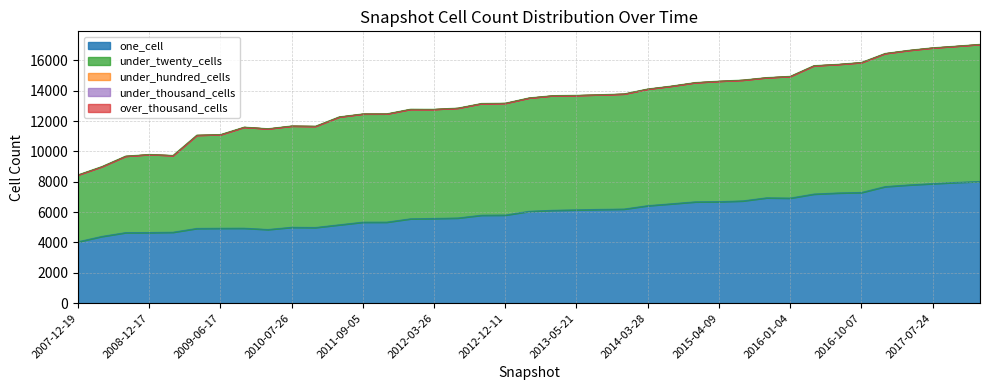

Reading right to left, transcribe all the data shown in this chart.

one_cell: 2017-12-22=8022	2017-10-12=7960	2017-07-24=7881	2017-04-12=7795	2016-12-27=7685	2016-10-07=7297	2016-07-04=7264	2016-04-05=7193	2016-01-04=6927	2015-10-01=6944	2015-07-03=6742	2015-04-09=6692	2015-01-19=6680	2014-09-08=6552	2014-03-28=6428	2013-09-10=6204	2013-07-09=6182	2013-05-21=6152	2013-12-20=6122	2013-02-20=6056	2012-12-11=5808	2012-10-31=5799	2012-07-13=5615	2012-03-26=5585	2012-01-18=5561	2011-06-10=5342	2011-09-05=5340	2011-02-21=5166	2010-04-01=4989	2010-07-26=5003	2009-09-25=4856	2009-12-16=4943	2009-06-17=4941	2009-04-06=4927	2008-10-10=4678	2008-12-17=4656	2008-06-27=4650	2008-04-01=4401	2007-12-19=4048
under_twenty_cells: 2017-12-22=9040	2017-10-12=8986	2017-07-24=8955	2017-04-12=8876	2016-12-27=8779	2016-10-07=8572	2016-07-04=8481	2016-04-05=8466	2016-01-04=8027	2015-10-01=7927	2015-07-03=7968	2015-04-09=7946	2015-01-19=7865	2014-09-08=7763	2014-03-28=7695	2013-09-10=7593	2013-07-09=7562	2013-05-21=7552	2013-12-20=7561	2013-02-20=7478	2012-12-11=7378	2012-10-31=7368	2012-07-13=7247	2012-03-26=7200	2012-01-18=7226	2011-06-10=7140	2011-09-05=7140	2011-02-21=7117	2010-04-01=6679	2010-07-26=6682	2009-09-25=6646	2009-12-16=6665	2009-06-17=6176	2009-04-06=6150	2008-10-10=5064	2008-12-17=5149	2008-06-27=5045	2008-04-01=4605	2007-12-19=4414
under_hundred_cells: 2017-12-22=3	2017-10-12=1	2017-07-24=1	2017-04-12=1	2016-12-27=1	2016-10-07=1	2016-07-04=1	2016-04-05=1	2016-01-04=1	2015-10-01=0	2015-07-03=0	2015-04-09=0	2015-01-19=0	2014-09-08=0	2014-03-28=0	2013-09-10=0	2013-07-09=0	2013-05-21=0	2013-12-20=0	2013-02-20=0	2012-12-11=0	2012-10-31=0	2012-07-13=0	2012-03-26=0	2012-01-18=0	2011-06-10=0	2011-09-05=0	2011-02-21=0	2010-04-01=0	2010-07-26=0	2009-09-25=0	2009-12-16=0	2009-06-17=0	2009-04-06=0	2008-10-10=0	2008-12-17=0	2008-06-27=0	2008-04-01=0	2007-12-19=0
under_thousand_cells: 2017-12-22=0	2017-10-12=0	2017-07-24=0	2017-04-12=0	2016-12-27=0	2016-10-07=0	2016-07-04=0	2016-04-05=0	2016-01-04=0	2015-10-01=0	2015-07-03=0	2015-04-09=0	2015-01-19=0	2014-09-08=0	2014-03-28=0	2013-09-10=0	2013-07-09=0	2013-05-21=0	2013-12-20=0	2013-02-20=0	2012-12-11=0	2012-10-31=0	2012-07-13=0	2012-03-26=0	2012-01-18=0	2011-06-10=0	2011-09-05=0	2011-02-21=0	2010-04-01=0	2010-07-26=0	2009-09-25=0	2009-12-16=0	2009-06-17=0	2009-04-06=0	2008-10-10=0	2008-12-17=0	2008-06-27=0	2008-04-01=0	2007-12-19=0
over_thousand_cells: 2017-12-22=0	2017-10-12=0	2017-07-24=0	2017-04-12=0	2016-12-27=0	2016-10-07=0	2016-07-04=0	2016-04-05=0	2016-01-04=0	2015-10-01=0	2015-07-03=0	2015-04-09=0	2015-01-19=0	2014-09-08=0	2014-03-28=0	2013-09-10=0	2013-07-09=0	2013-05-21=0	2013-12-20=0	2013-02-20=0	2012-12-11=0	2012-10-31=0	2012-07-13=0	2012-03-26=0	2012-01-18=0	2011-06-10=0	2011-09-05=0	2011-02-21=0	2010-04-01=0	2010-07-26=0	2009-09-25=0	2009-12-16=0	2009-06-17=0	2009-04-06=0	2008-10-10=0	2008-12-17=0	2008-06-27=0	2008-04-01=0	2007-12-19=0